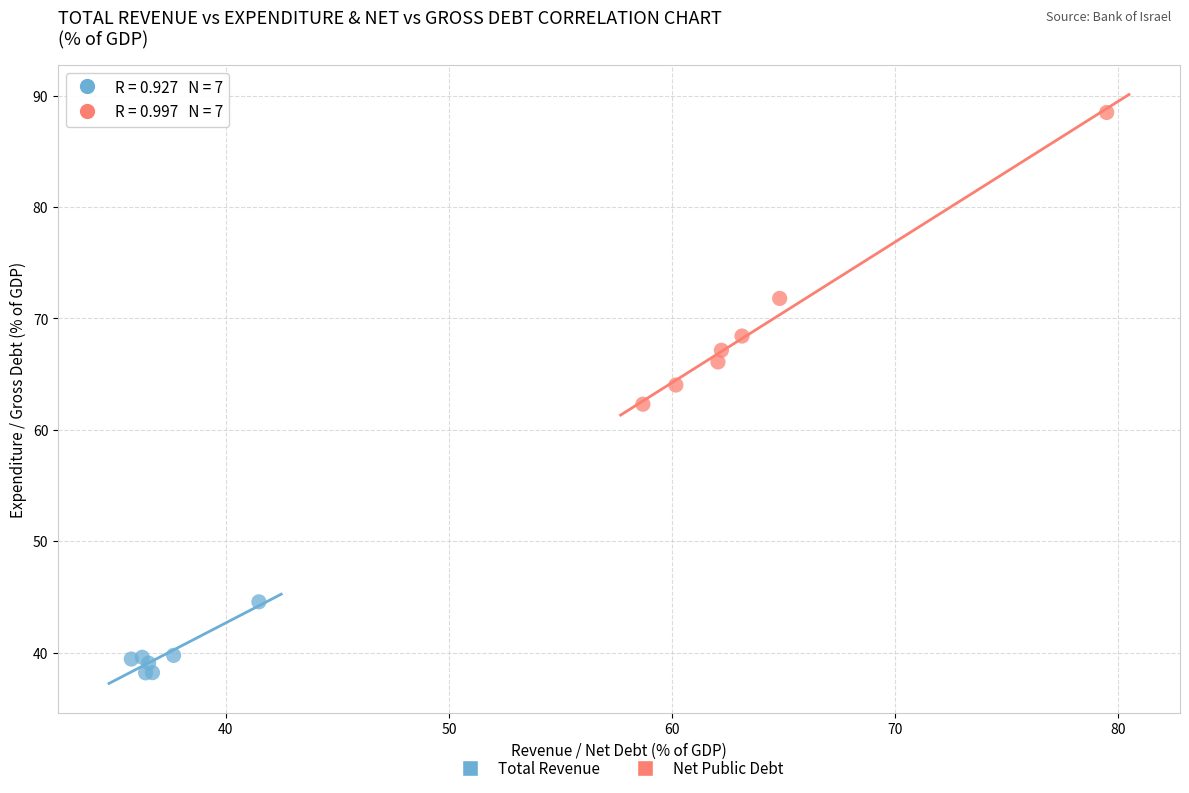

What are all the series names shown in the legend?

Total Revenue, Net Public Debt